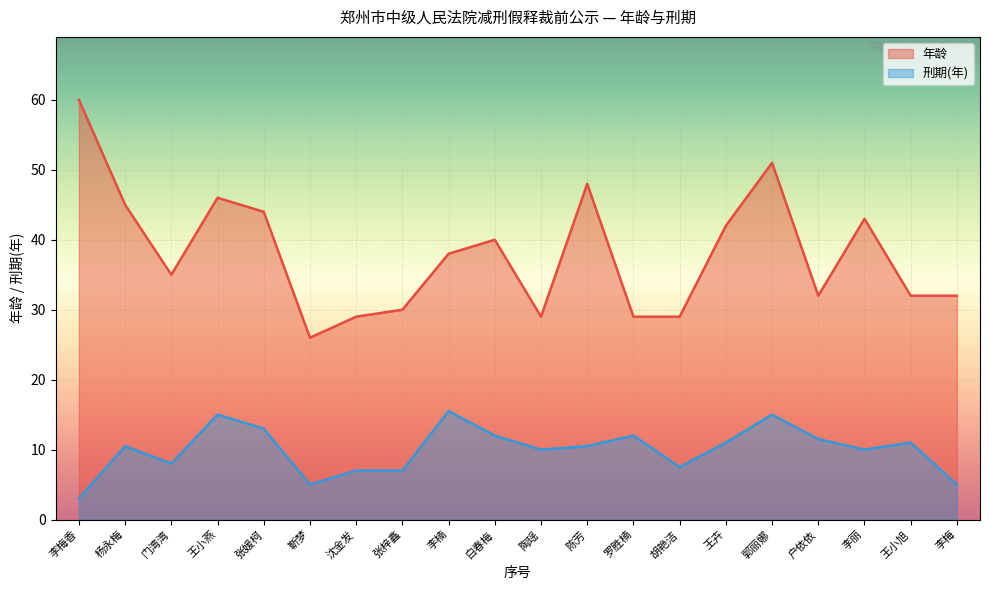

What is the total value across all series at 张媛柯?

57.0